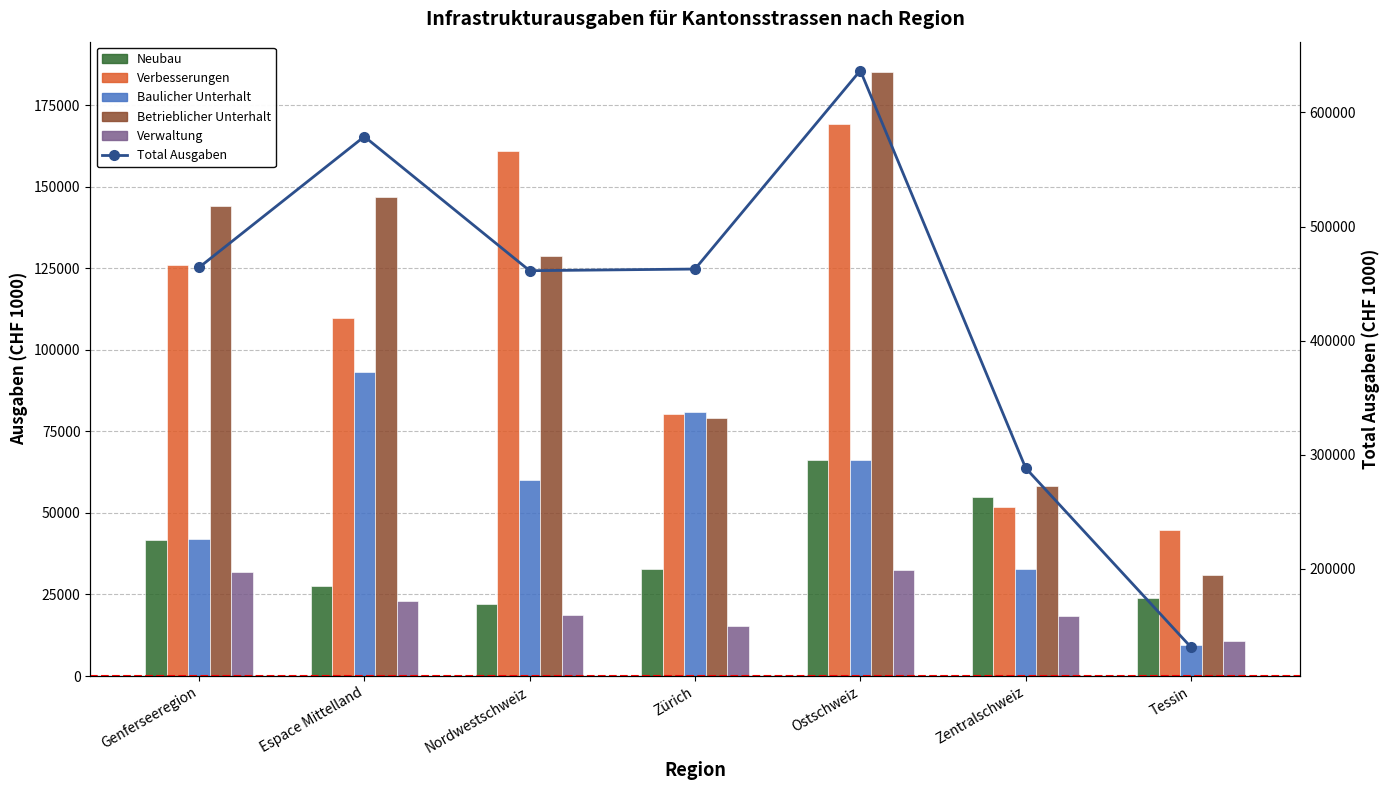

At which label does Betrieblicher Unterhalt first exceed 128792?

Genferseeregion